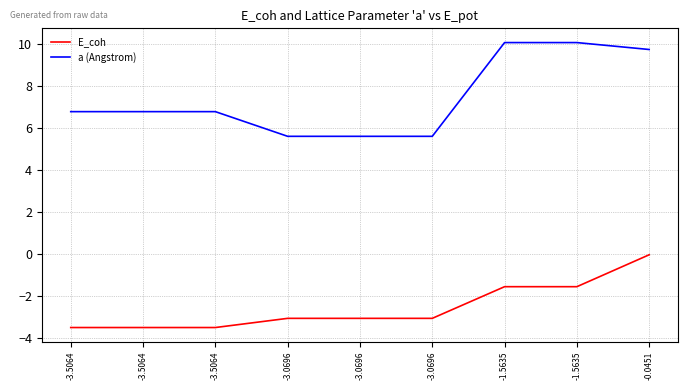

How many lines are shown in the chart?

2